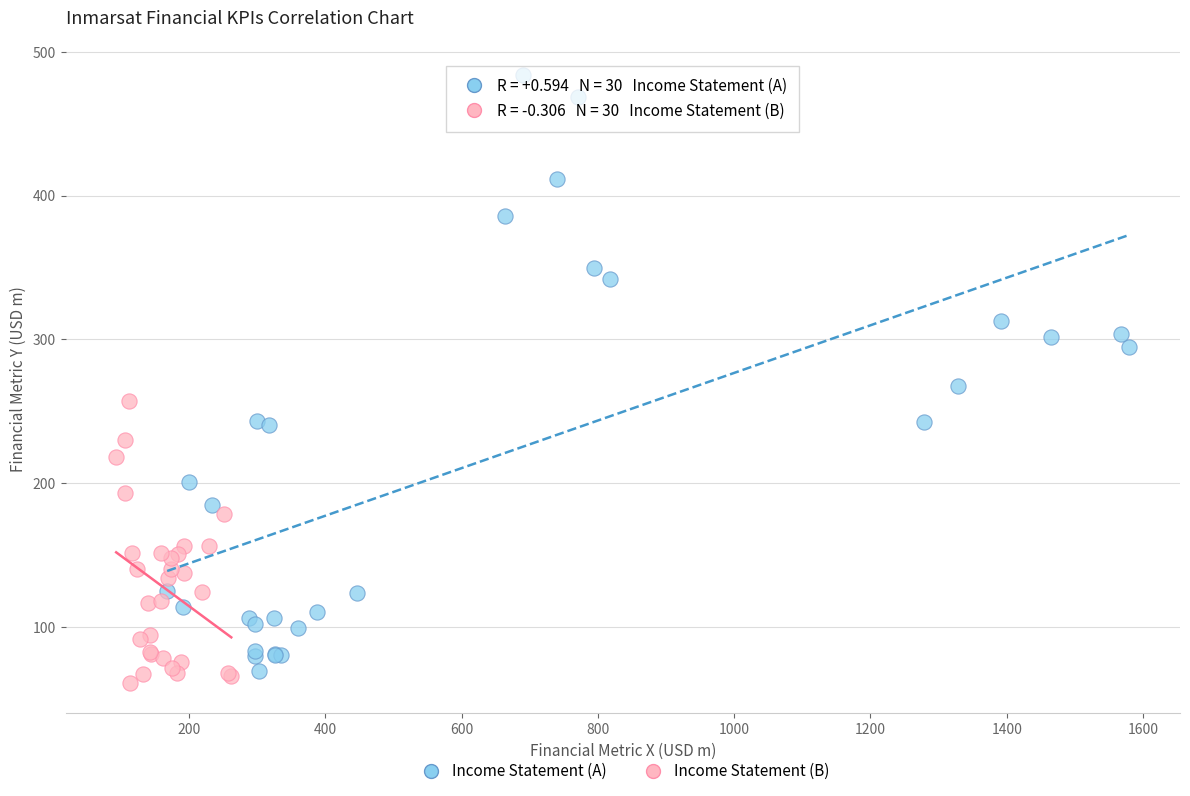

Which series has the largest Y range (max minus min)?

Income Statement (A)